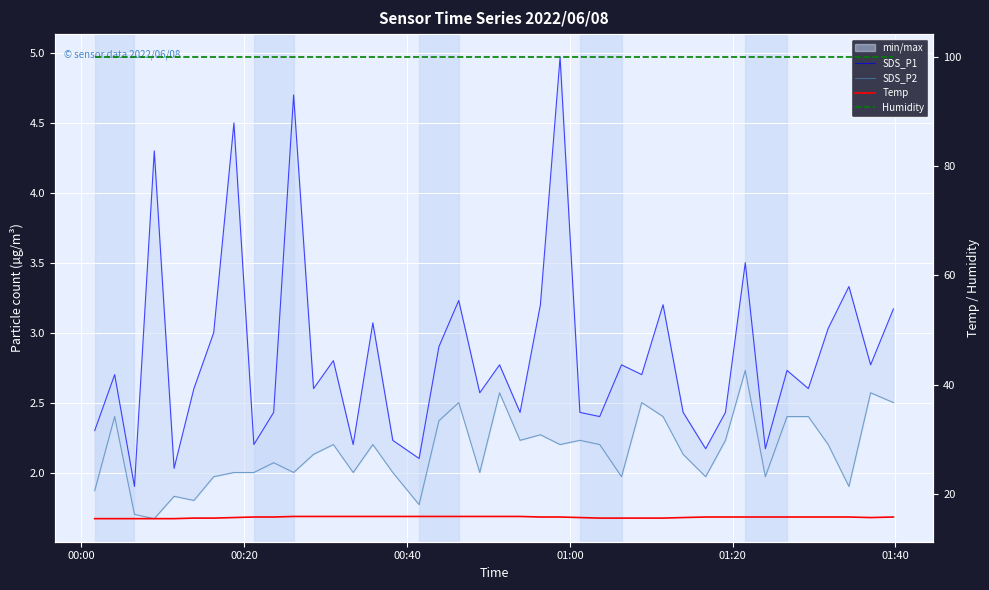

Where is Humidity nearest to the value 99?

00:00